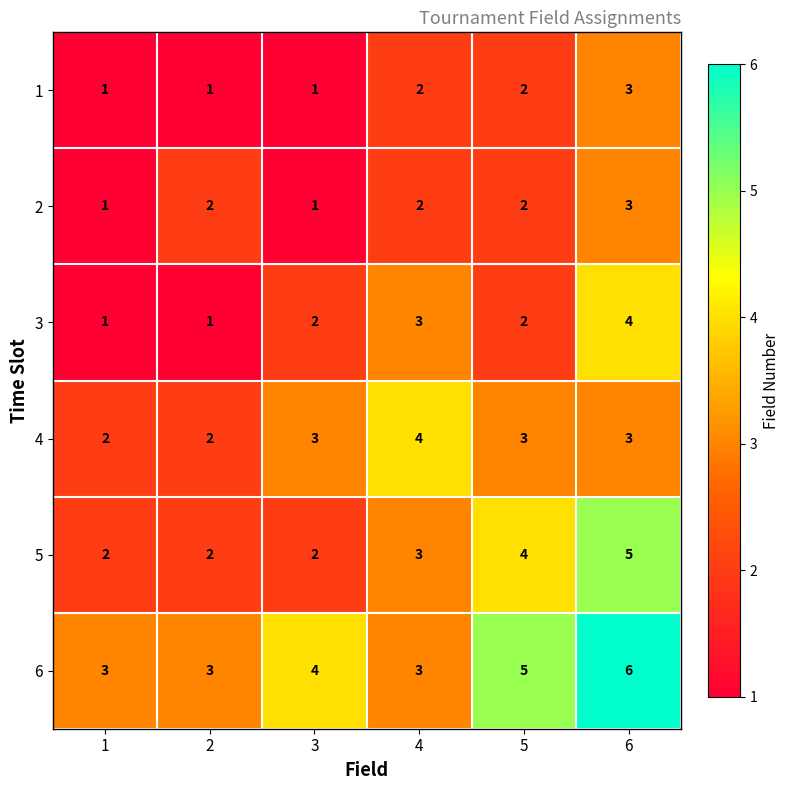

Count the 2 values in the range 1 to 2.

5